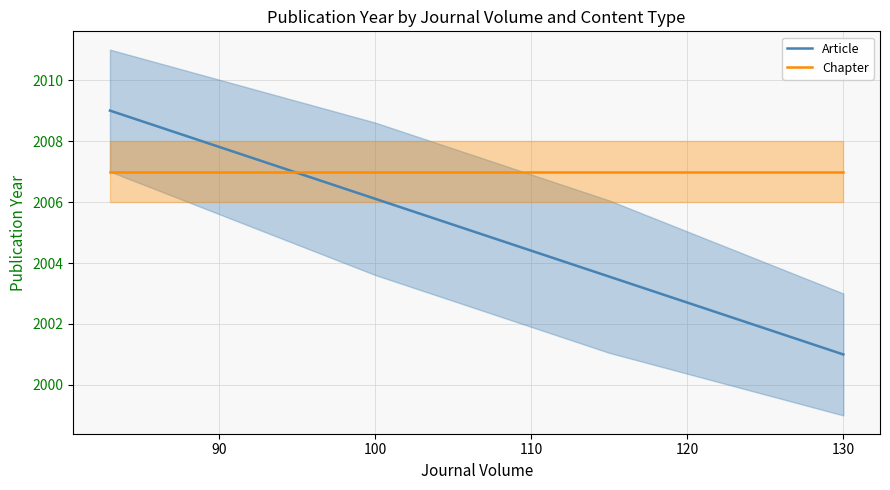

Which series has the largest total across all categories?

Chapter